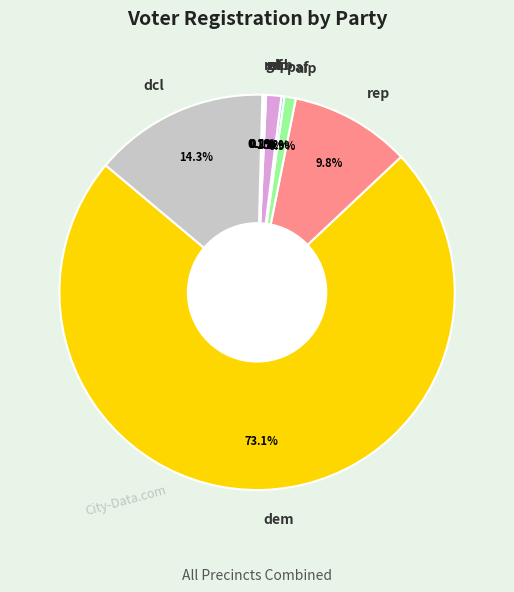

Which has a higher value, dcl or aip?

dcl